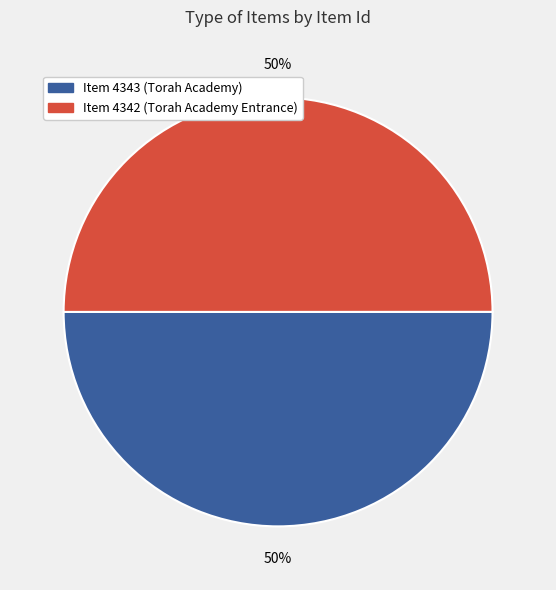

Approximately how many times larger is the value at Item 4342 (Torah Academy Entrance) compared to Item 4343 (Torah Academy)?

1.0